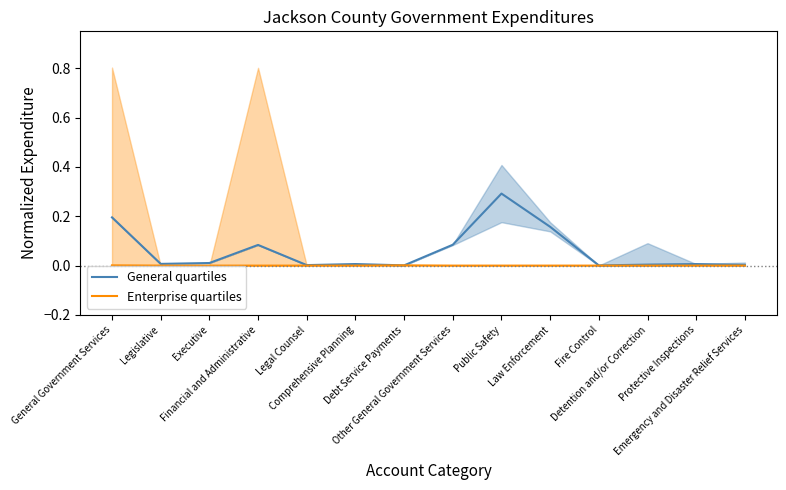

Does the chart display data point markers on the line(s)?

No